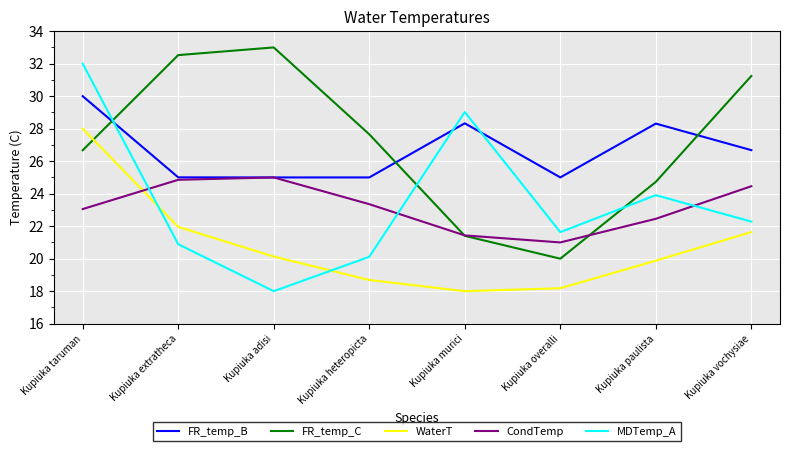

What is the minimum value shown in the chart?

18.0